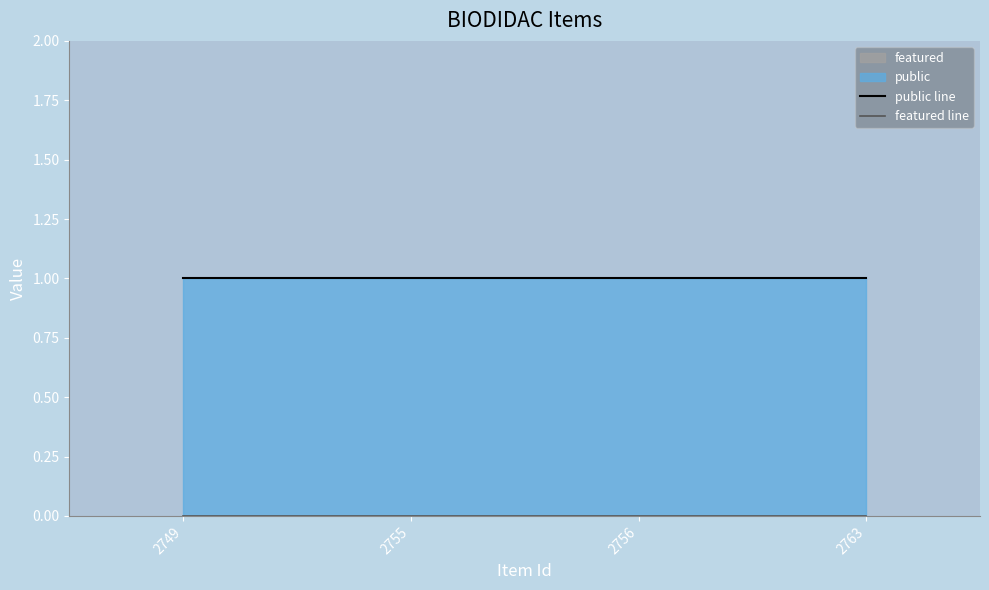

What is the total value across all series at 2763?

1